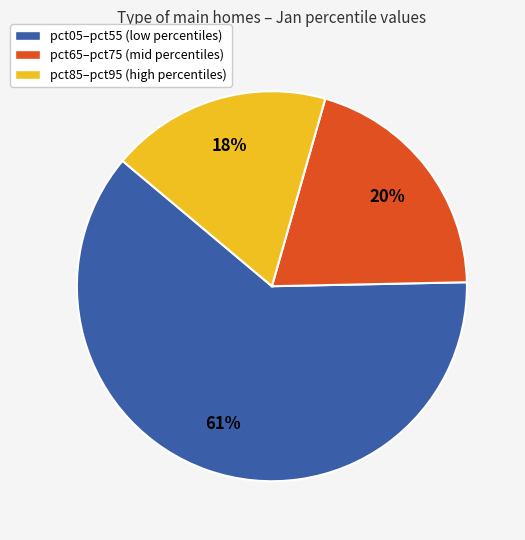

Count the number of slices in the pie.

3